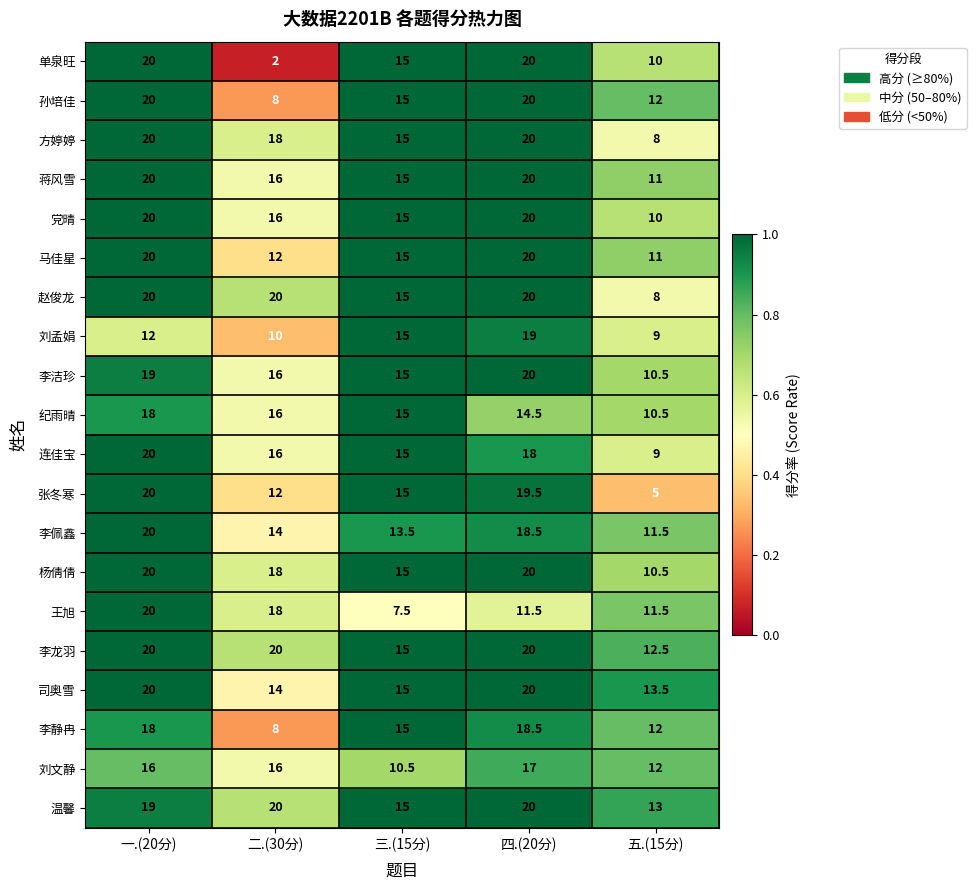

True or false: 李龙羽 has a value of 20.0 at 四.(20分).

True